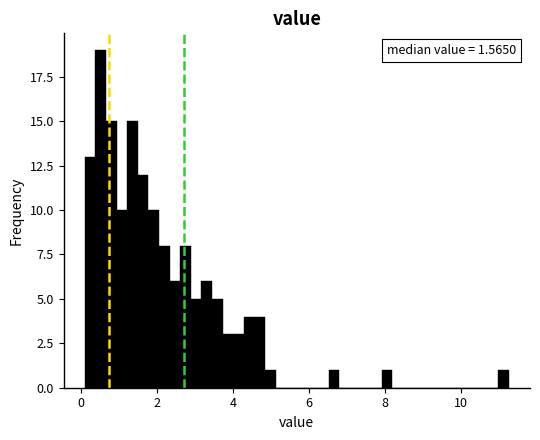

Around what value on the x-axis is the tallest bar? Give the approximate position of its centre, as read against the axis.

0.6